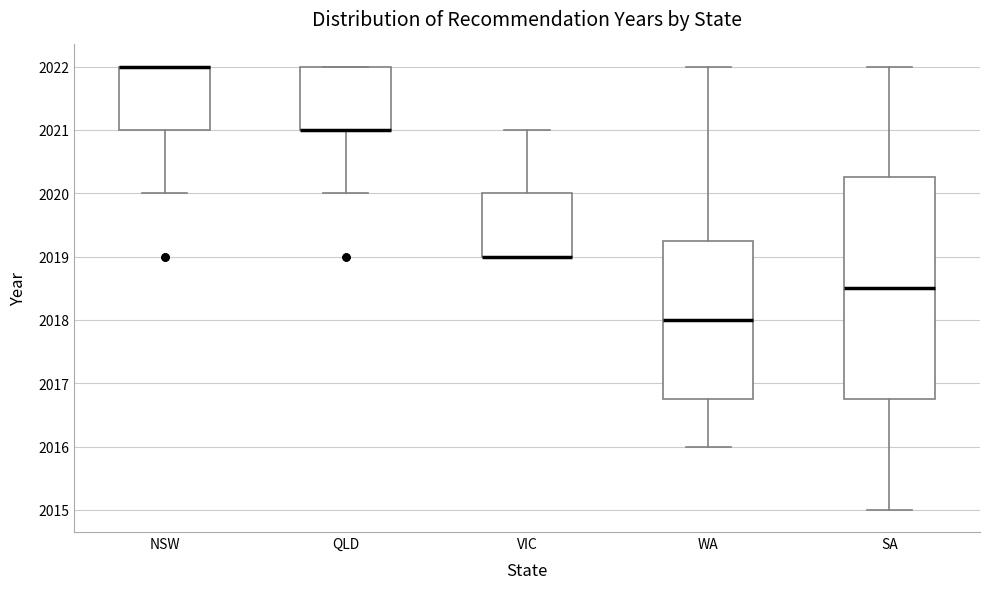

Comparing the boxes themselves (not the whiskers), which one is the tallest?

SA